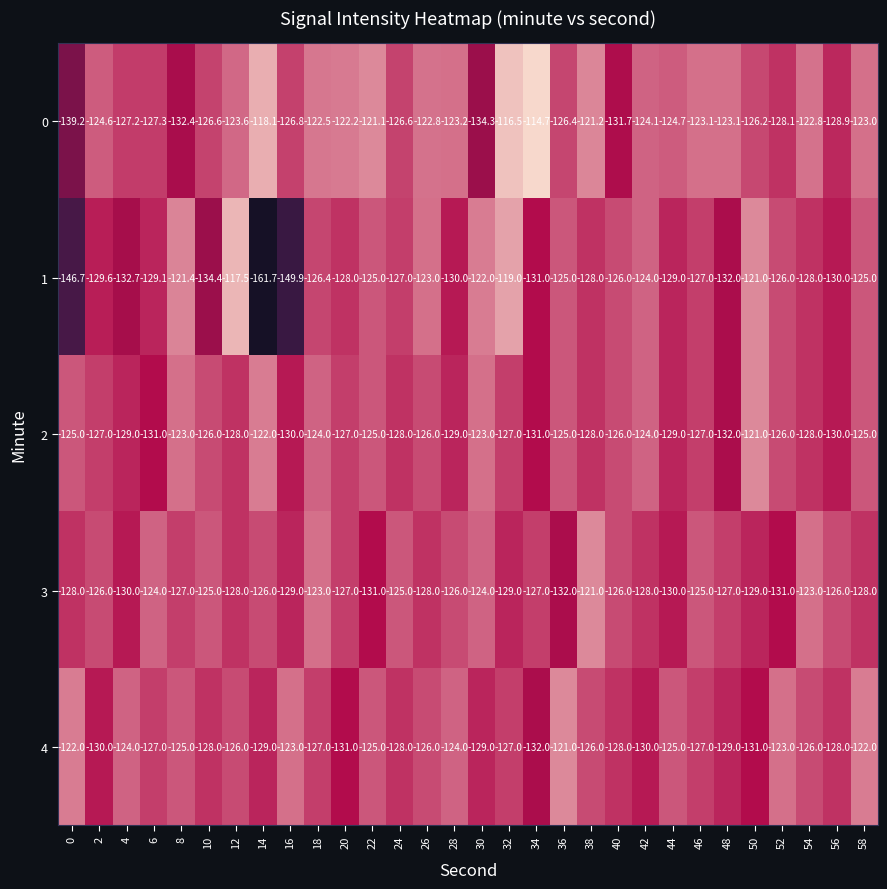

What is the spread (max minus min) of values at 12?

10.5